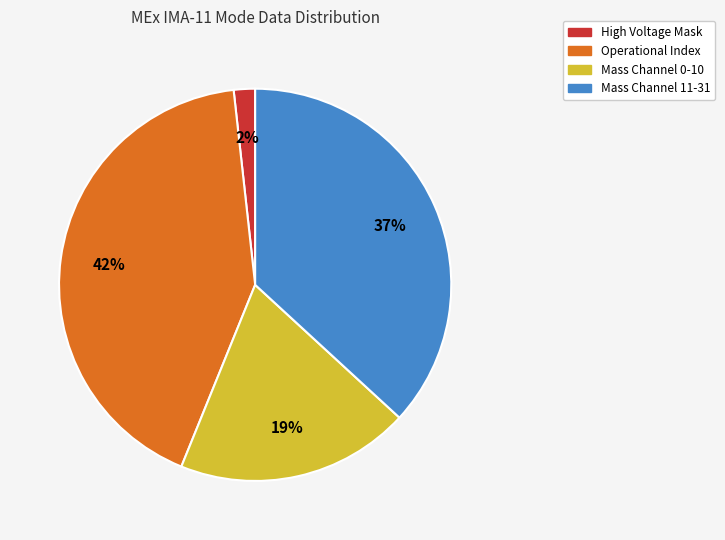

To the nearest percent, what is the difference between the largest and smallest slice percentages?

40%